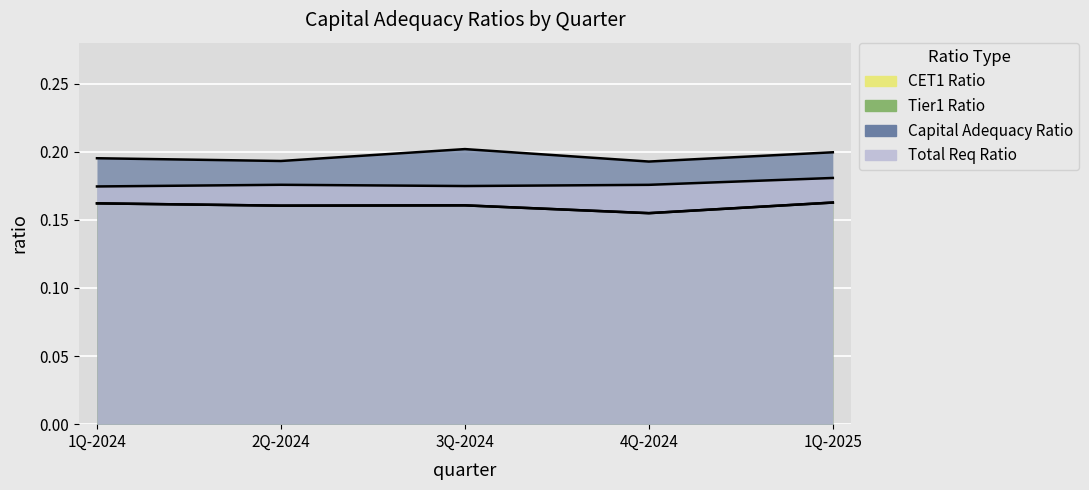

Rank the series by their maximum value, from highest to lowest.

Capital Adequacy Ratio, Total Req Ratio, CET1 Ratio, Tier1 Ratio